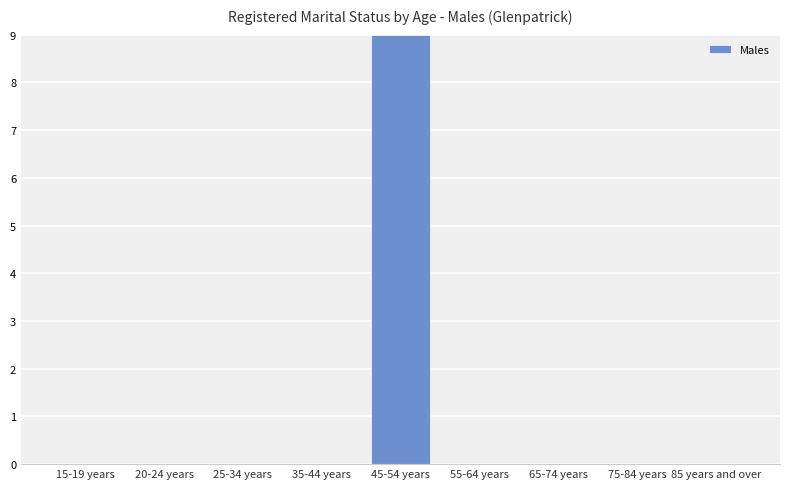

What is the sum of all values?

9